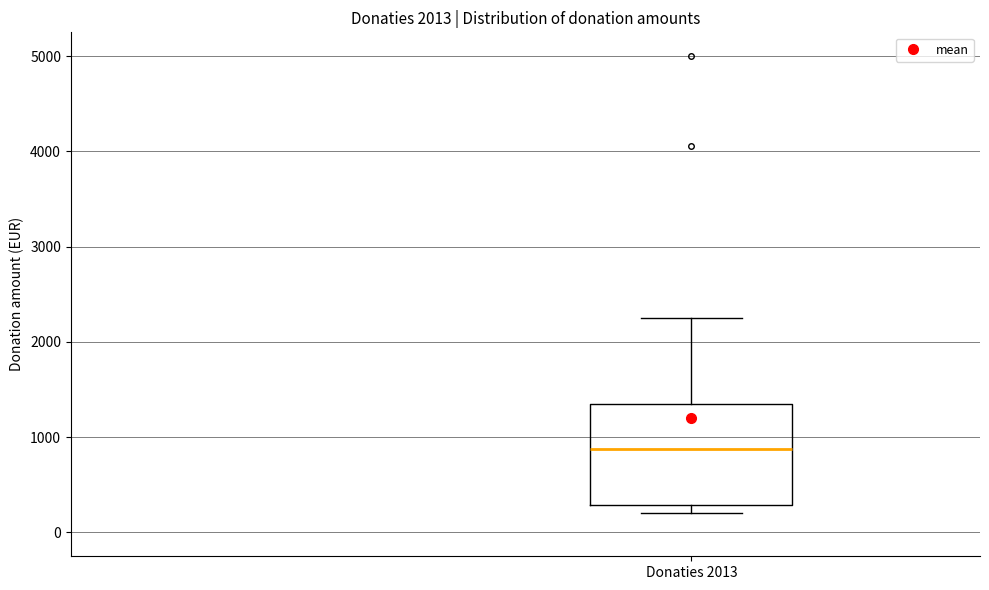

Where is the upper edge of the box for Donaties 2013 on the y-axis? The values are not printed on the chart, so give them approximately, as read against the axis.

1300